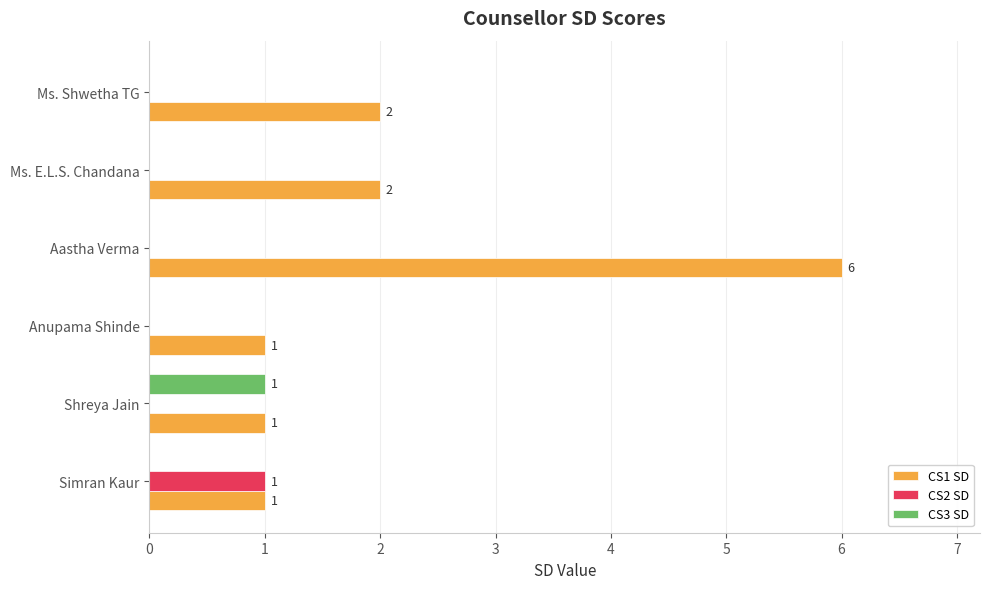

The CS3 SD series shows 0 at Ms. Shwetha TG. True or false?

True